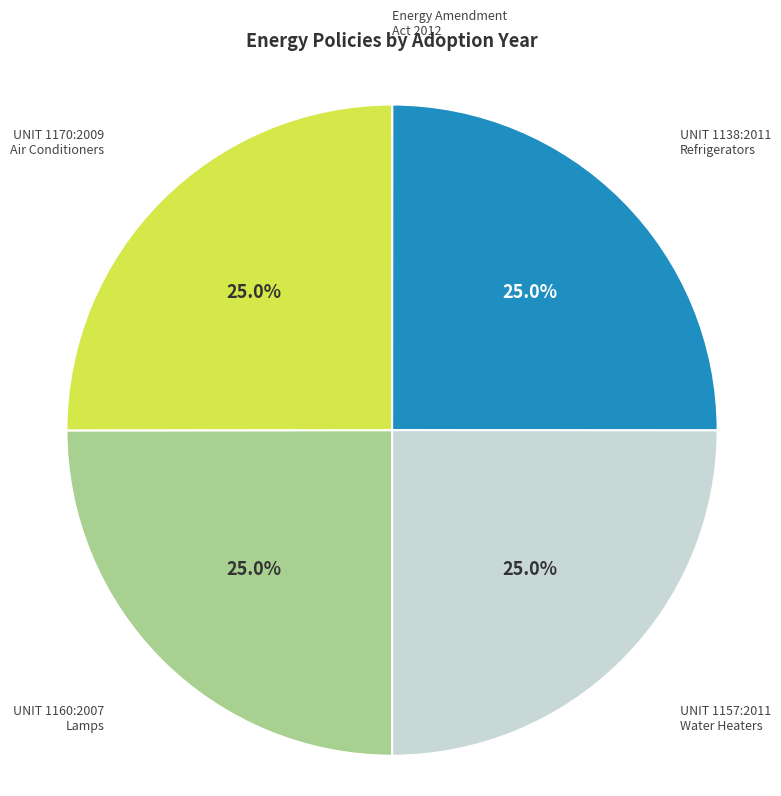

Does UNIT 1160:2007 Lamps represent more than half of the total?

No